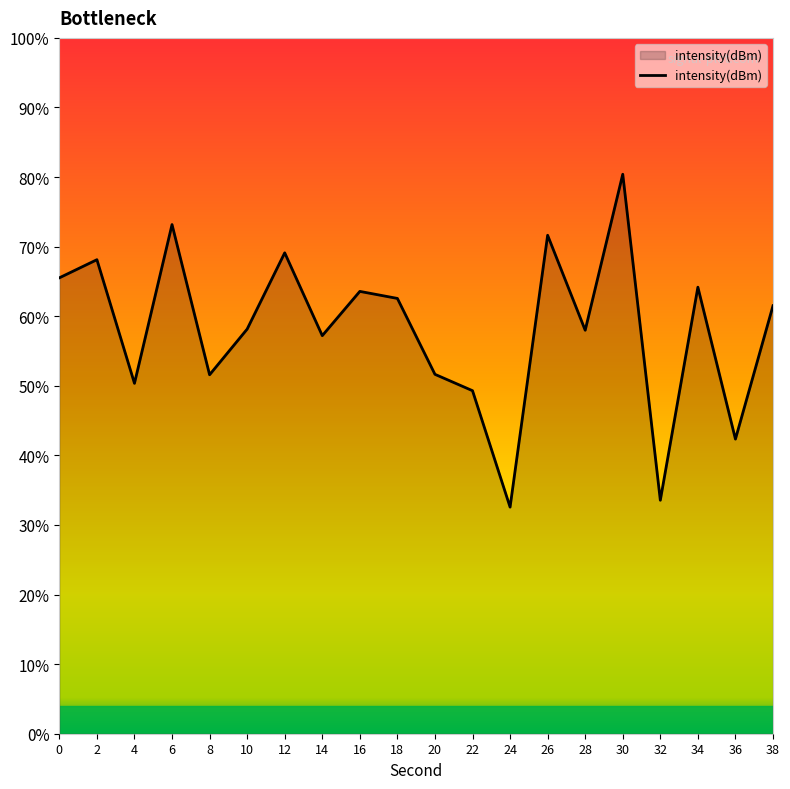

Rank the categories by value from lowest to highest.

24, 32, 36, 22, 4, 8, 20, 14, 28, 10, 38, 18, 16, 34, 0, 2, 12, 26, 6, 30